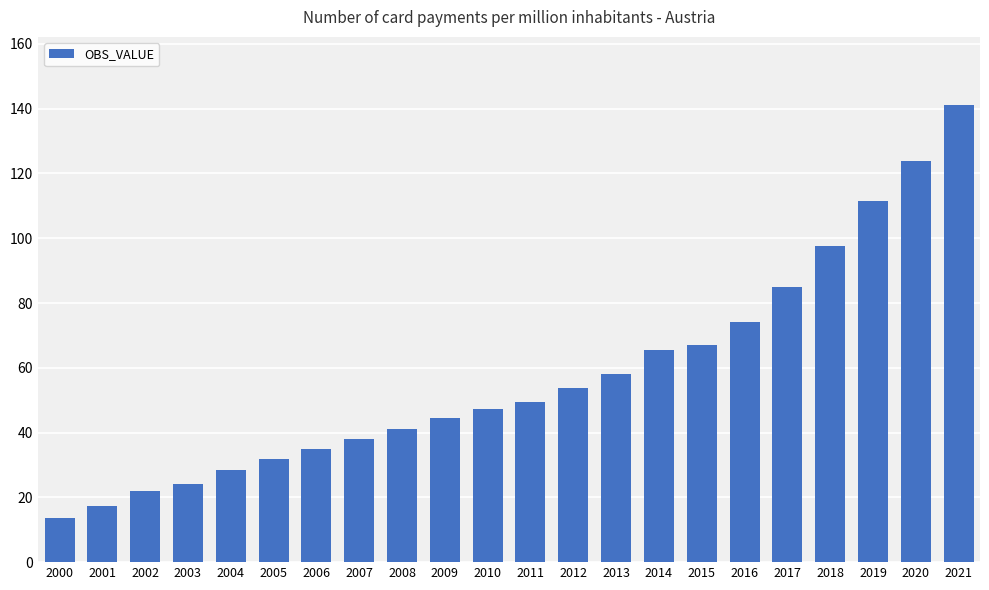

Between 2017 and 2010, which is larger?

2017